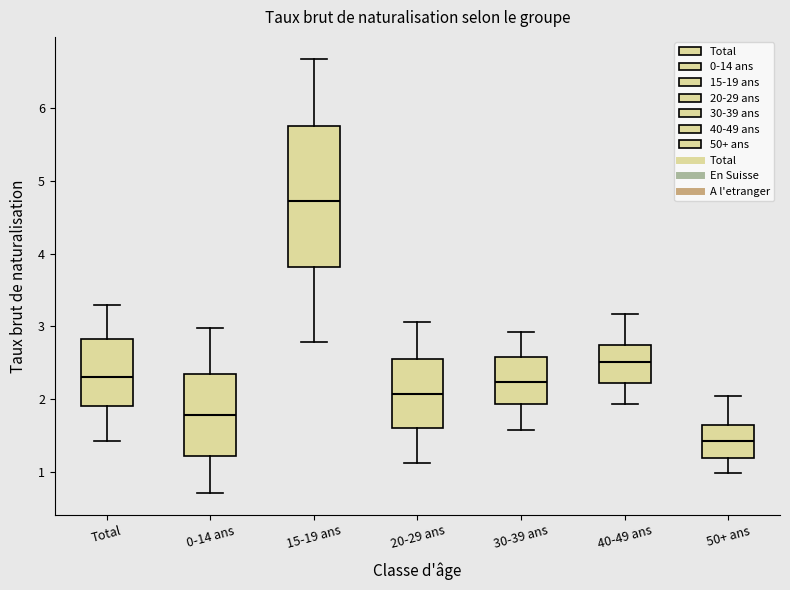

Which box's median line is the lowest?

50+ ans